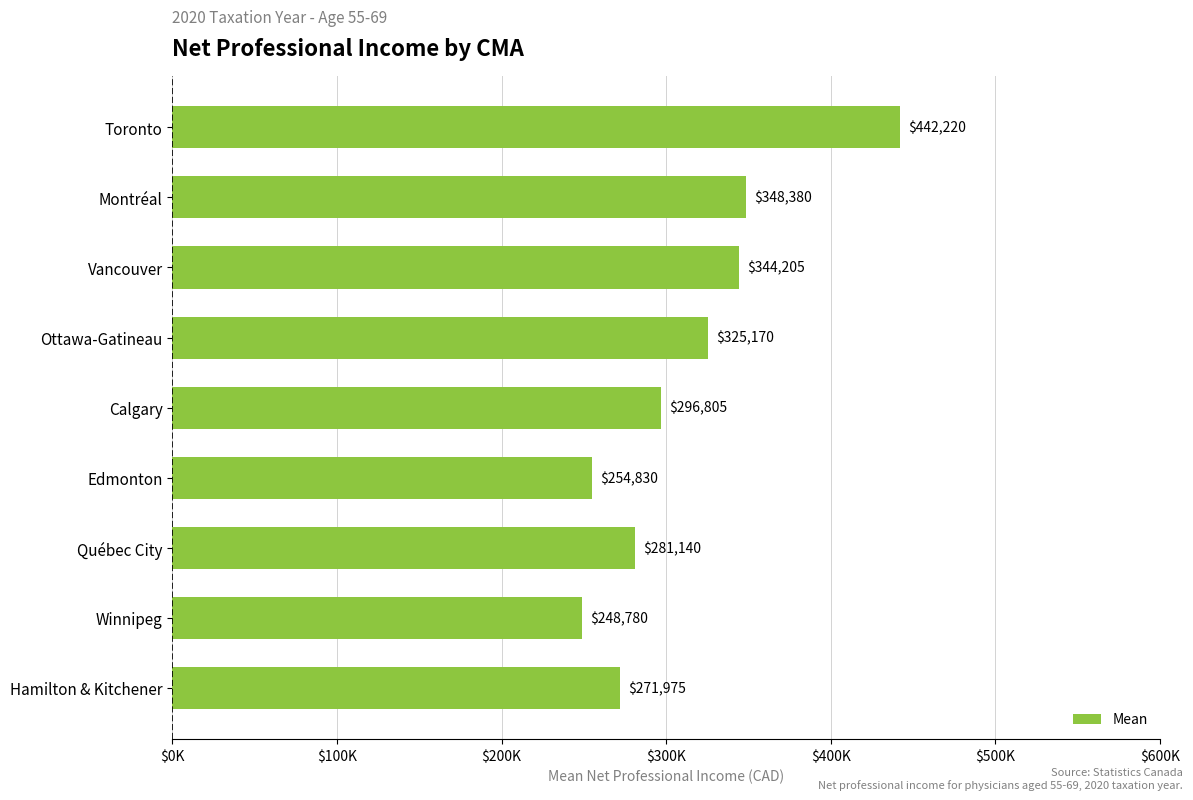

Where is the data nearest to the value 345500?

Vancouver